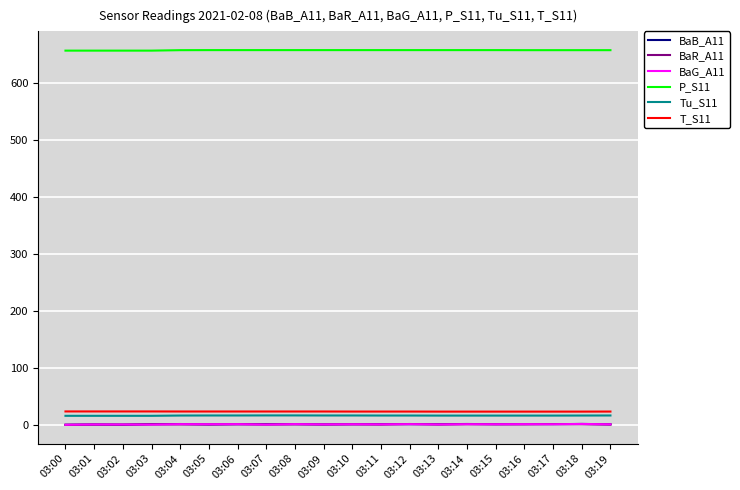

What are all the series names shown in the legend?

BaB_A11, BaR_A11, BaG_A11, P_S11, Tu_S11, T_S11